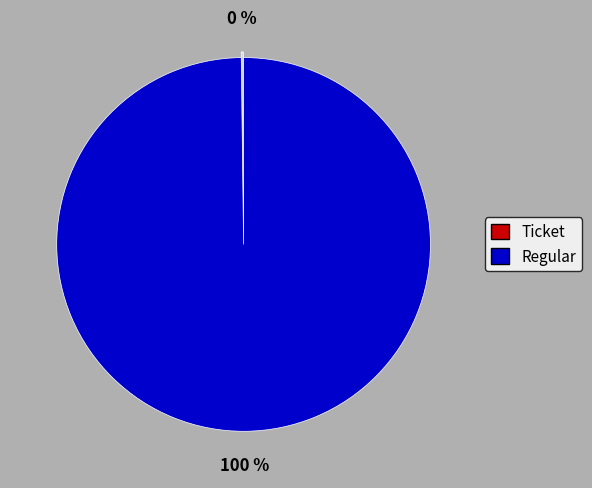

To the nearest percent, what is the difference between the largest and smallest slice percentages?

100%